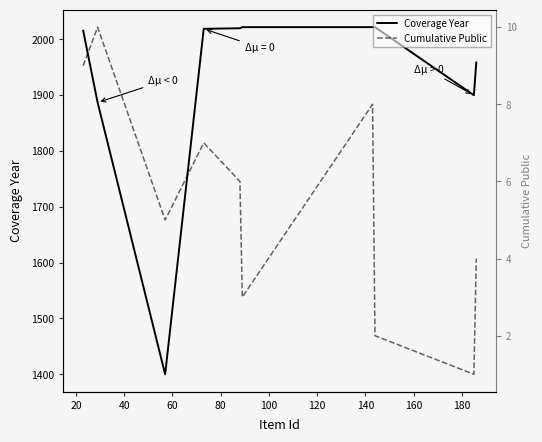

Reading left to right, transcribe all the data shown in this chart.

Coverage Year: 2016	1887	1400	2019	2020	2022	2022	2022	1900	1959
Cumulative Public: 9	10	5	7	6	3	8	2	1	4